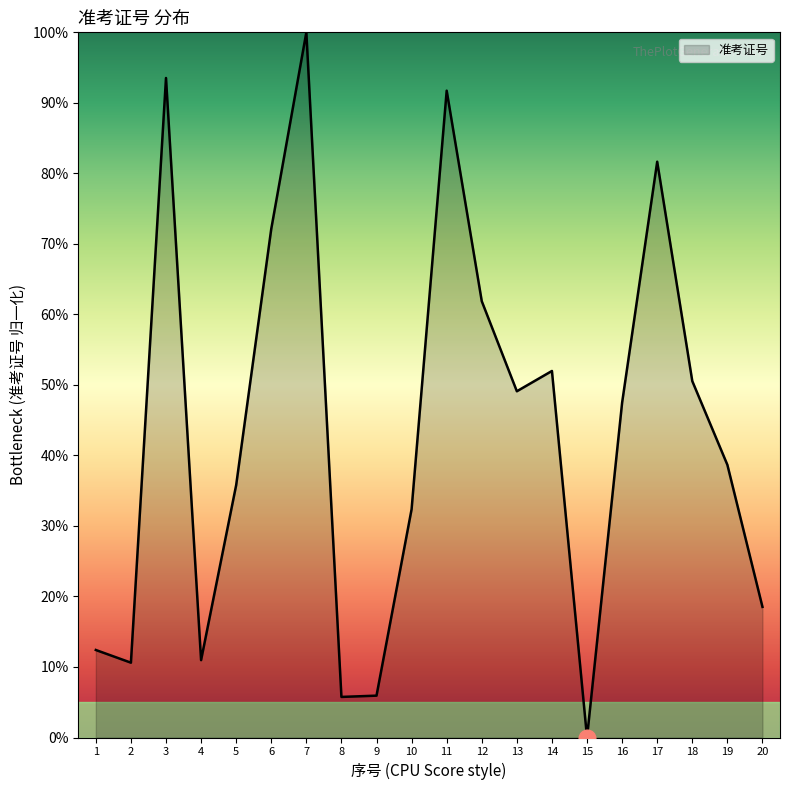

At which label does the data first exceed 47?

3